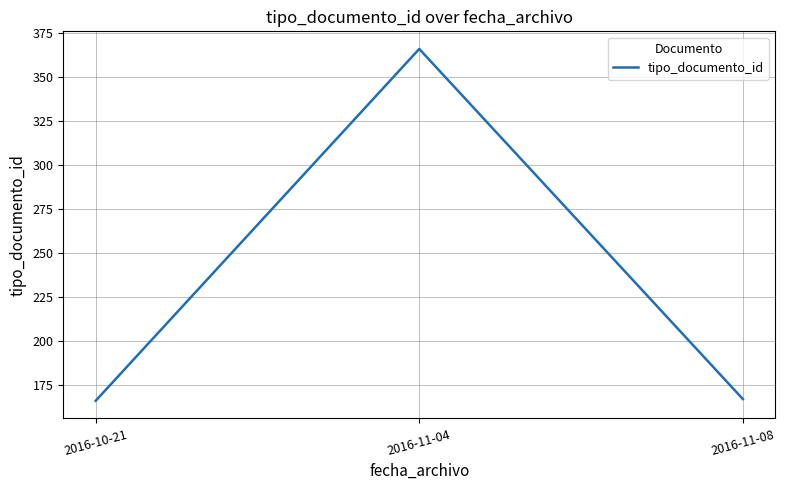

What is the minimum value shown in the chart?

166